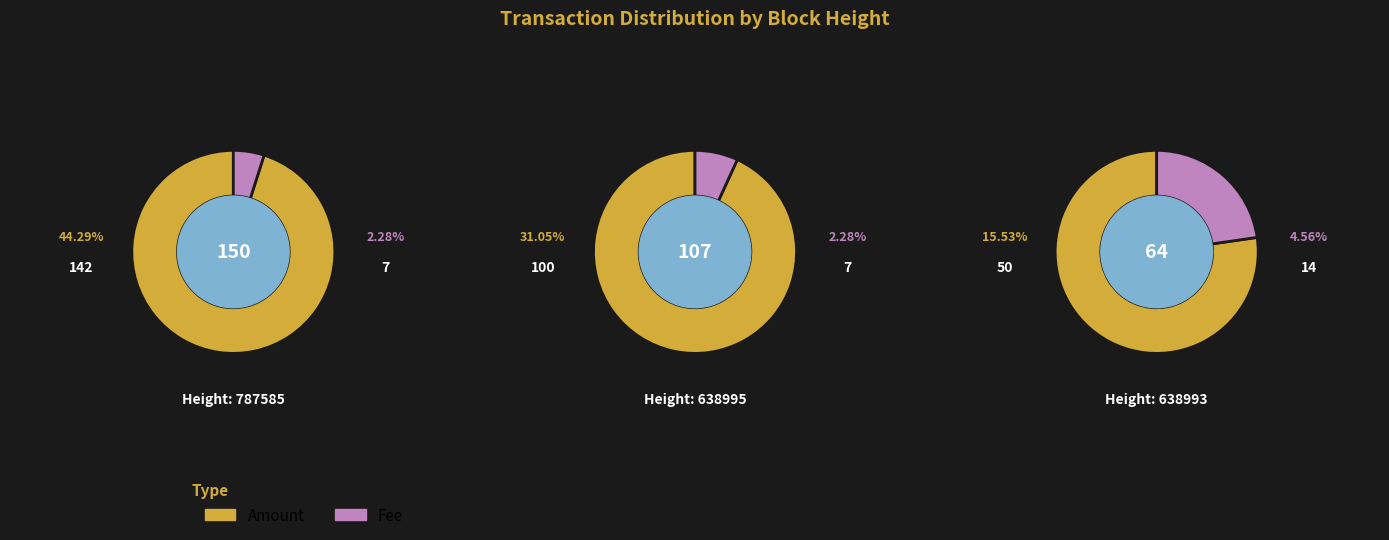

Combined, do 638995 and 638993 account for over 50%?

Yes